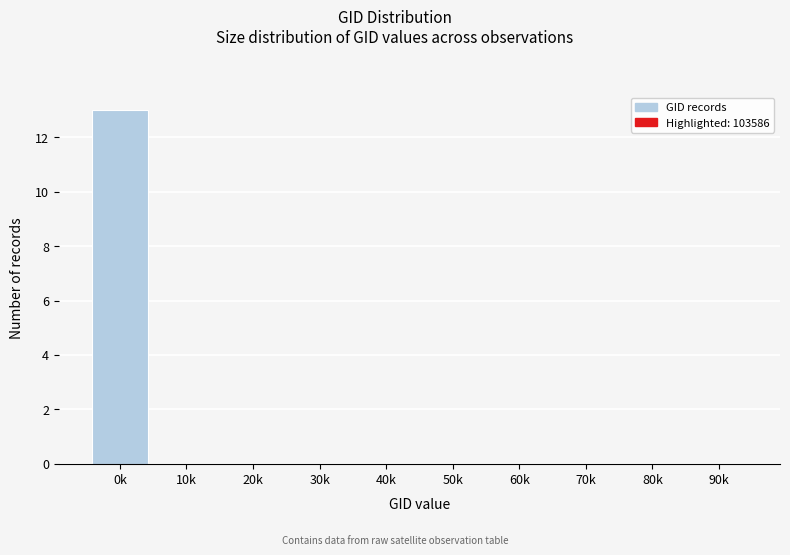

Reading right to left, extract all data points from this chart.

90k=0	80k=0	70k=0	60k=0	50k=0	40k=0	30k=0	20k=0	10k=0	0k=13